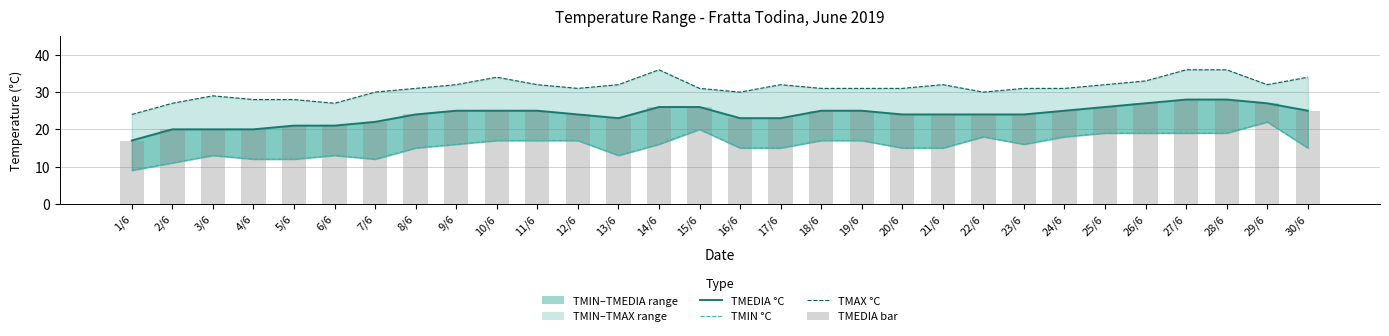

What is the lowest value of the TMAX °C series?

24